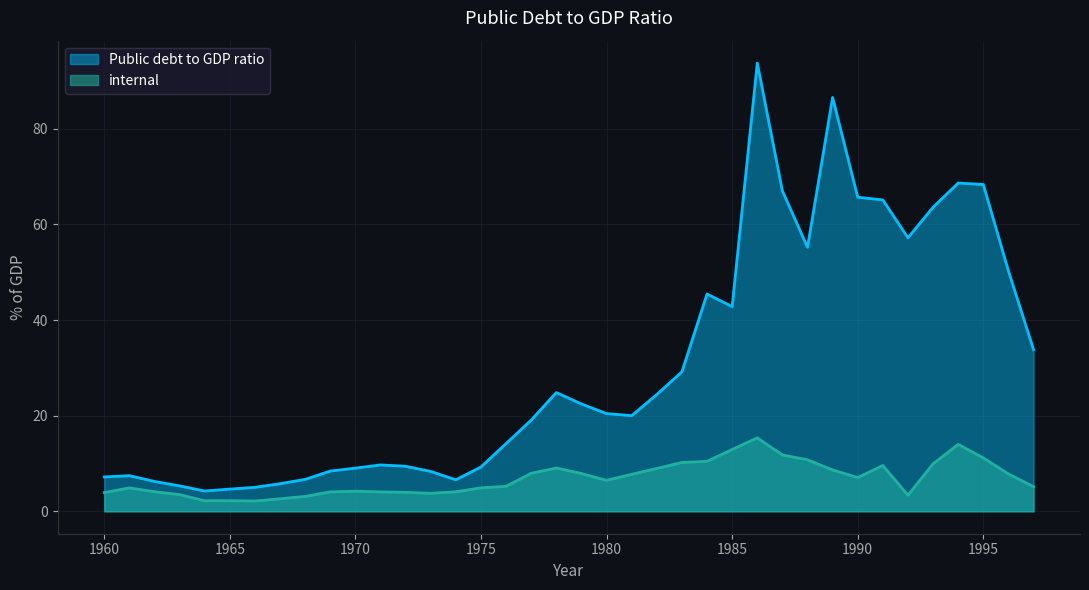

True or false: internal has a value of 11.8 at 1987.

True